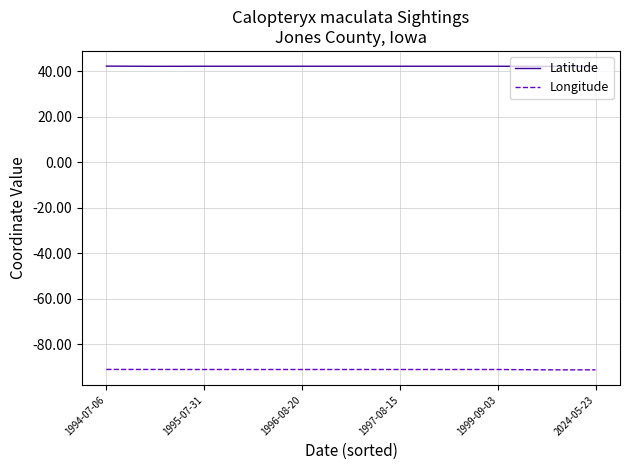

Rank the series by their maximum value, from lowest to highest.

Longitude, Latitude